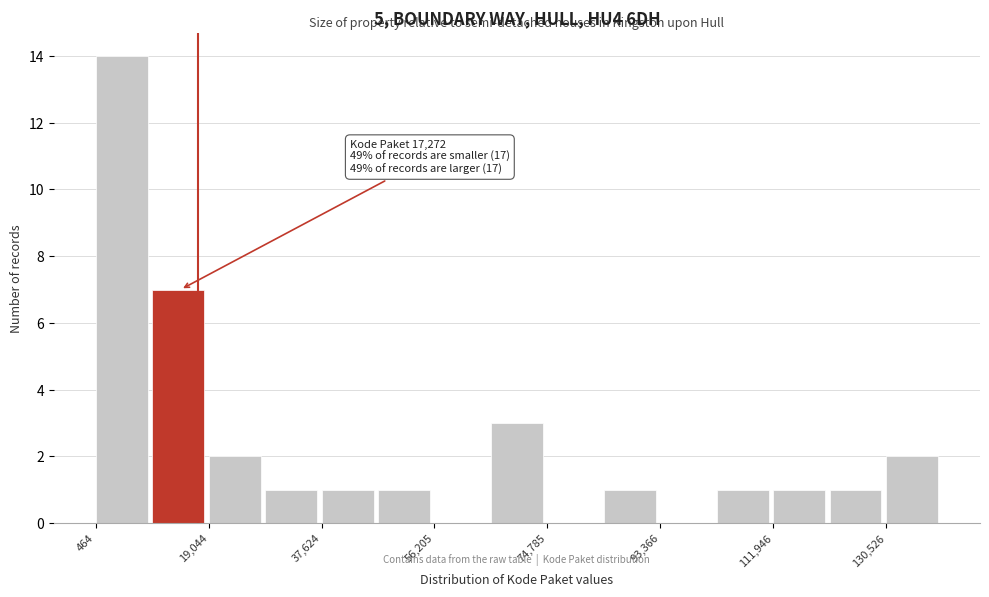

Which range on the x-axis has the tallest bar?

0 to 10000